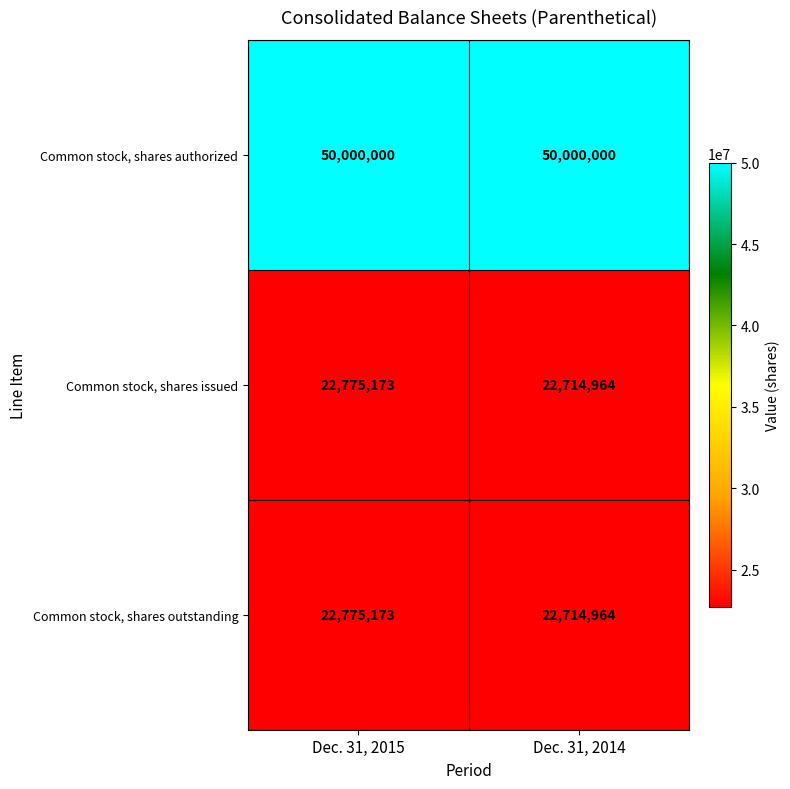

Count the number of data series in this chart.

3